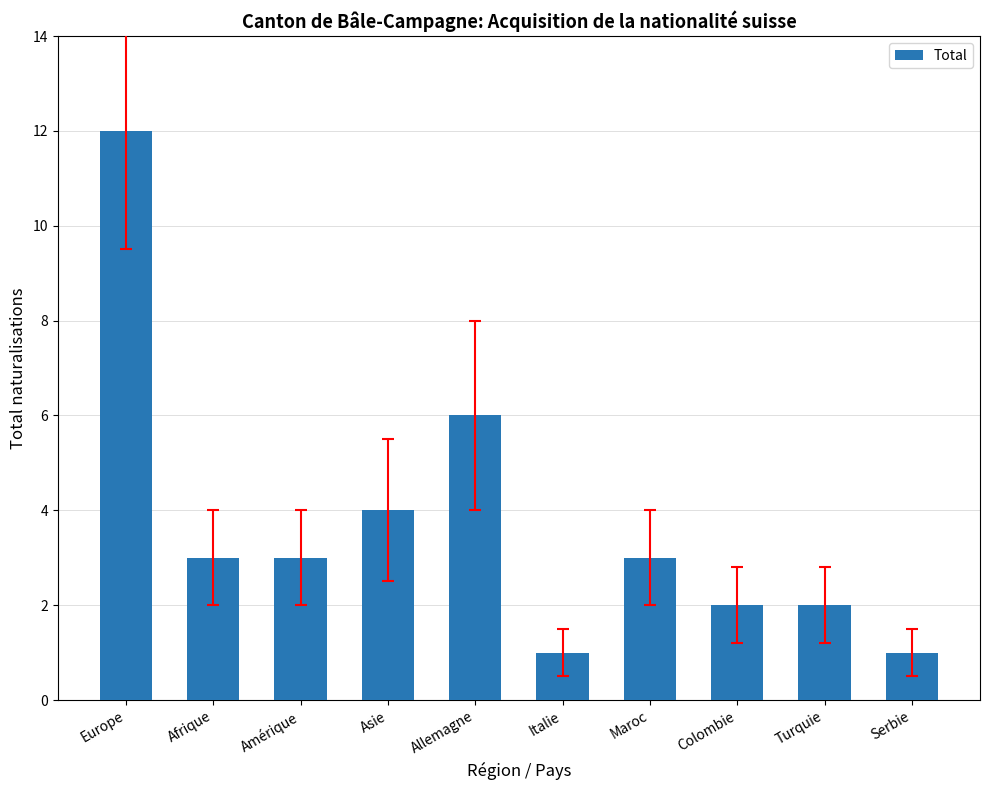

What is the ratio of the value at Colombie to the value at Amérique?

0.7